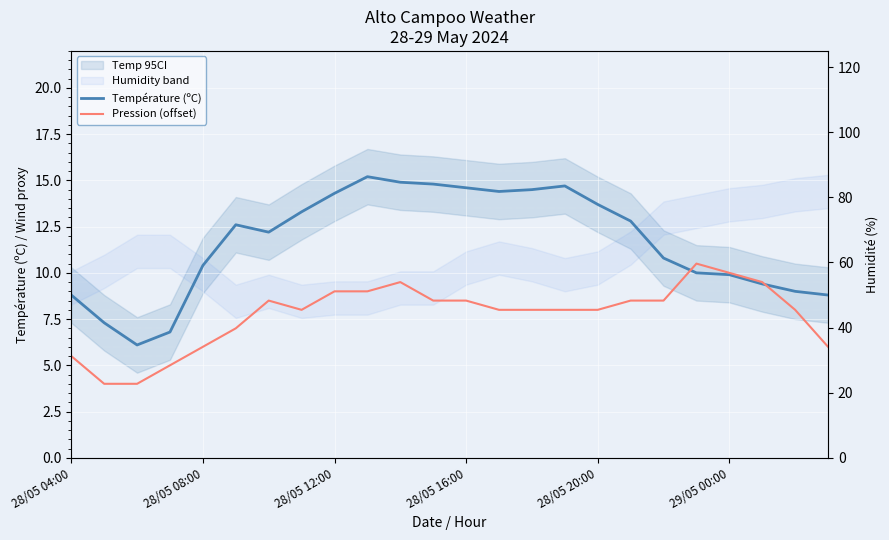

At how many categories does at least one series exceed 13?

24